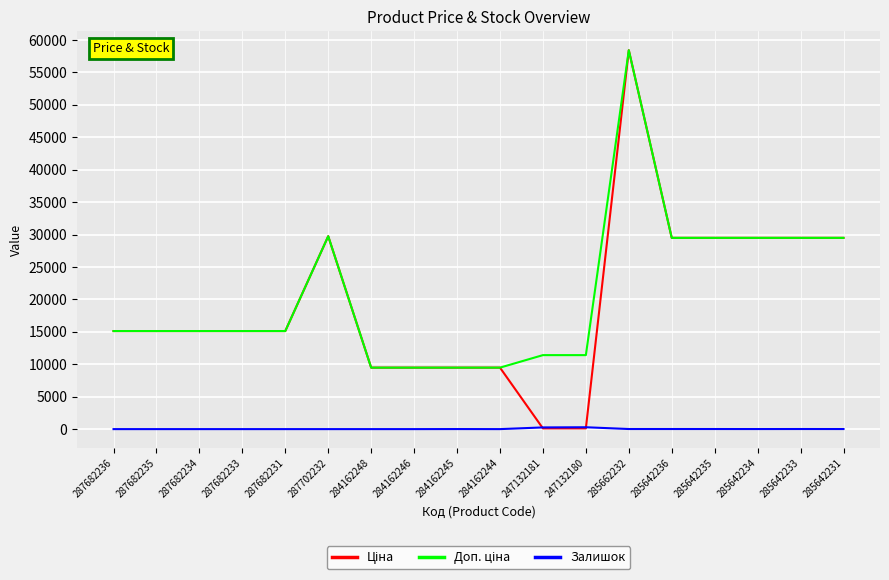

What is the maximum value shown in the chart?

58426.5